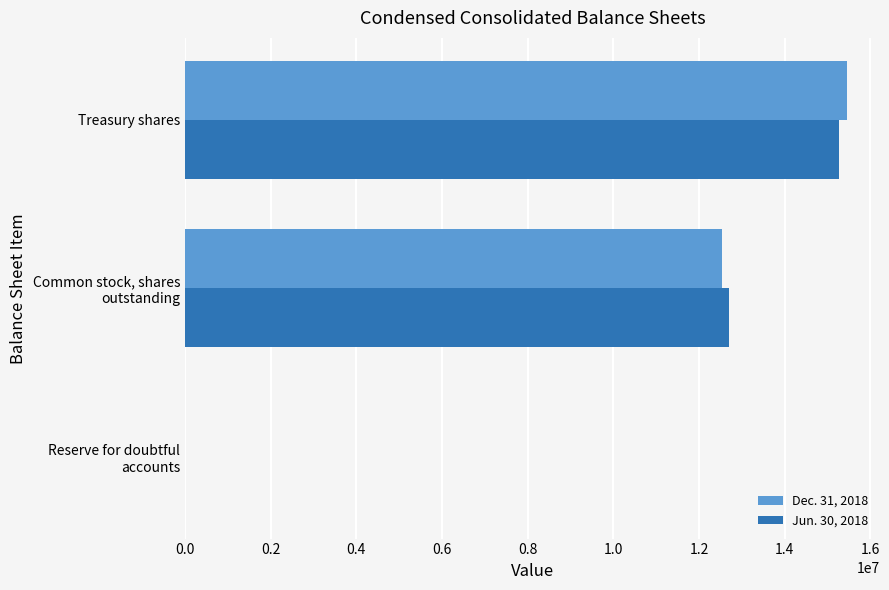

What is the total value across all series at Treasury shares?

30732679